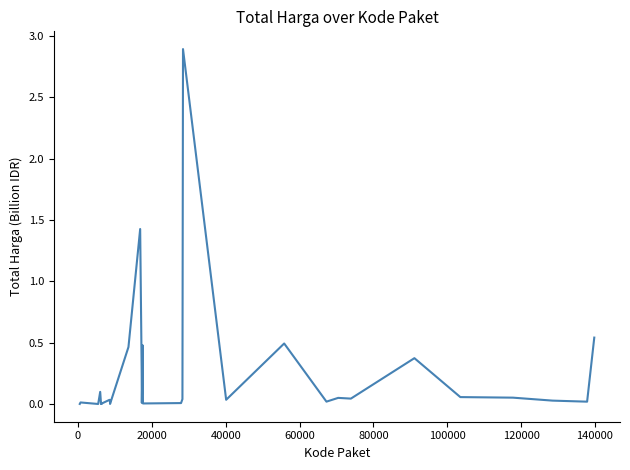

What is the maximum value shown in the chart?

2.9